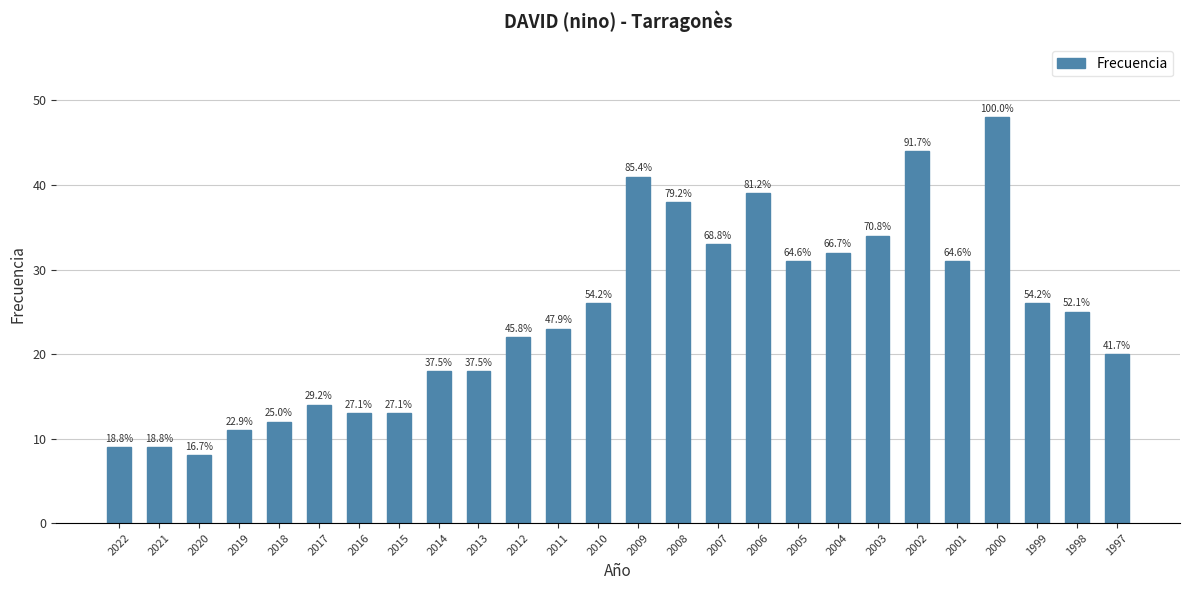

What is the sum of the values at 2012 and 2014?

40